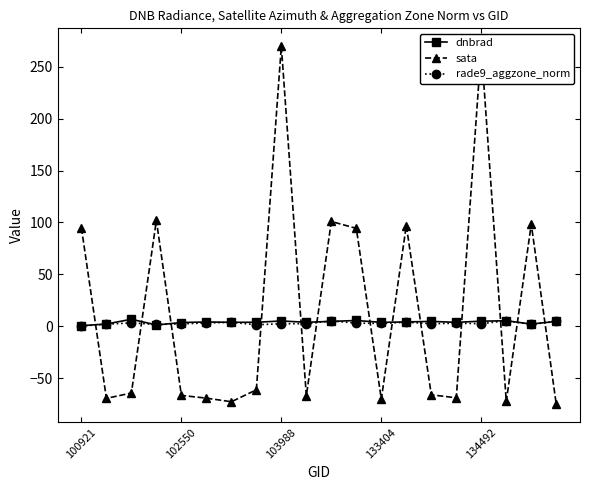

What is the highest value of the sata series?

269.6